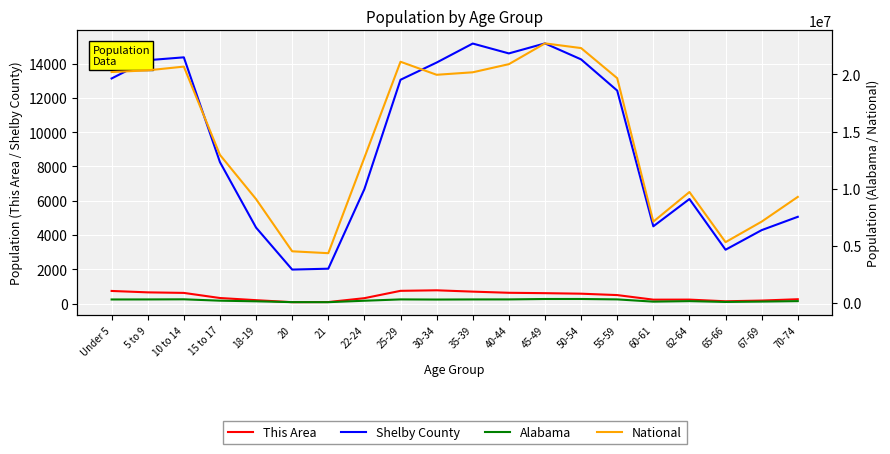

How many values in the Alabama series exceed 297888?

9